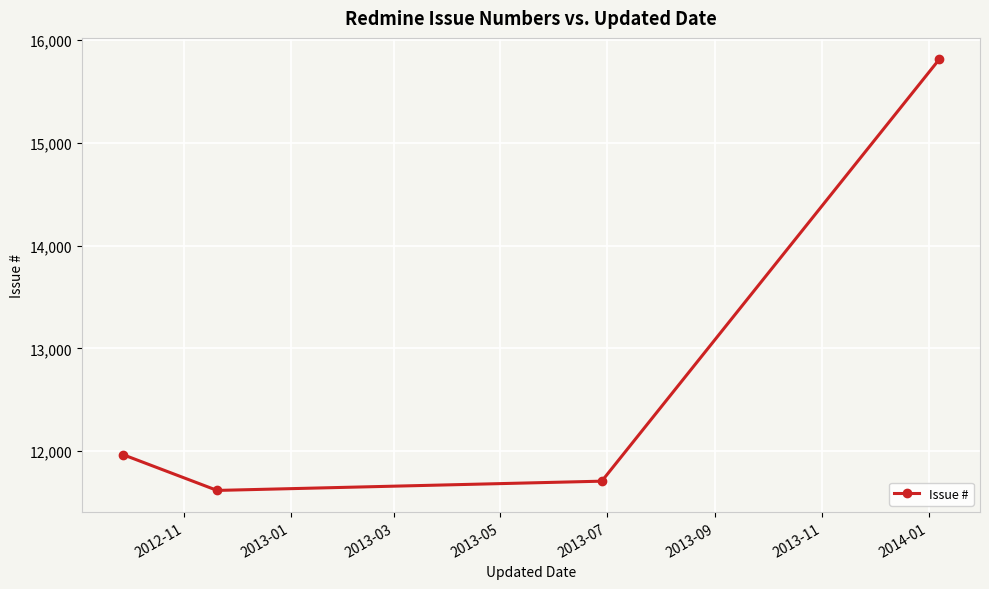

How many points are lower than both their immediate neighbors (excluding endpoints)?

1